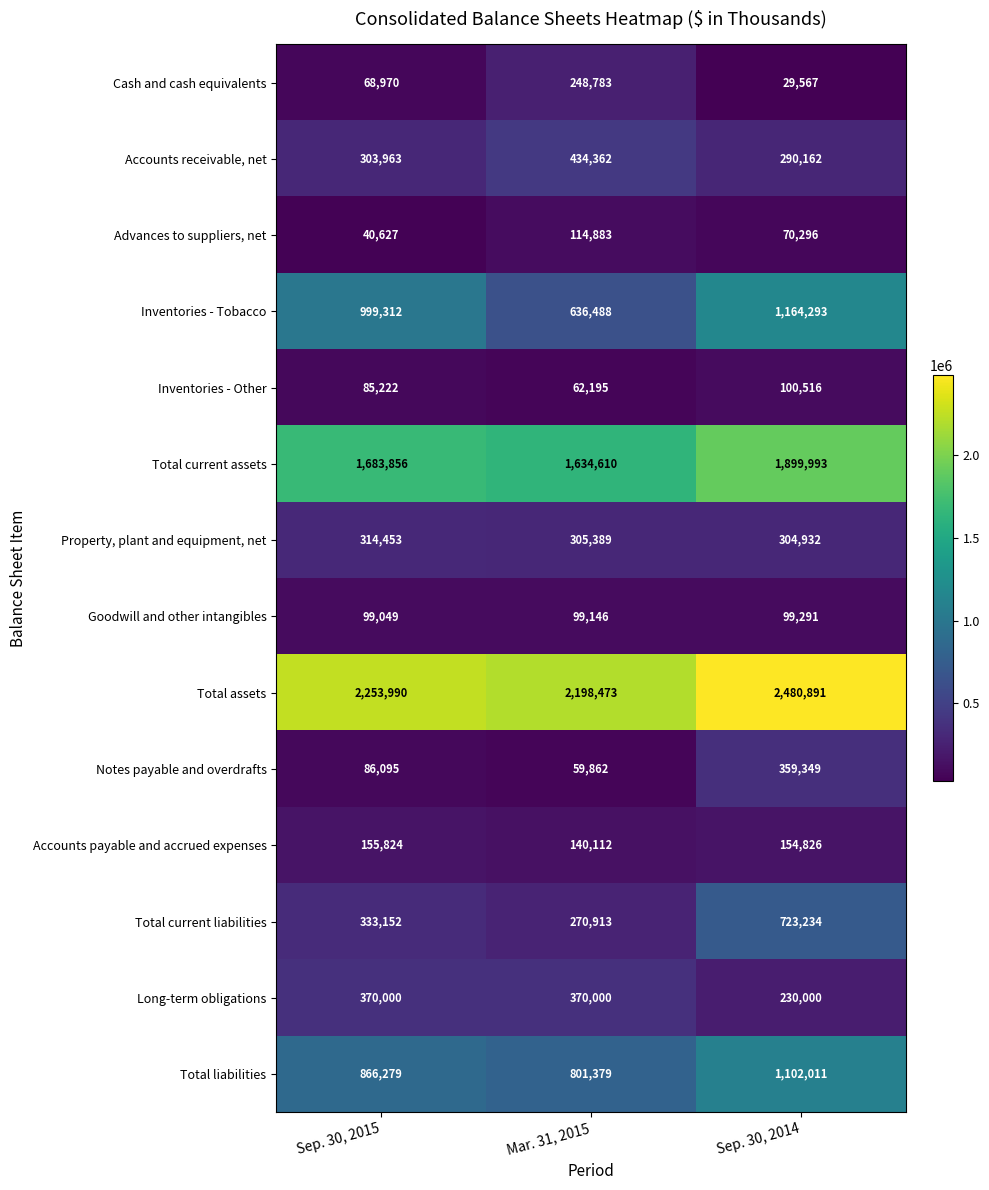

Where is Total current liabilities nearest to the value 497073?

Sep. 30, 2015